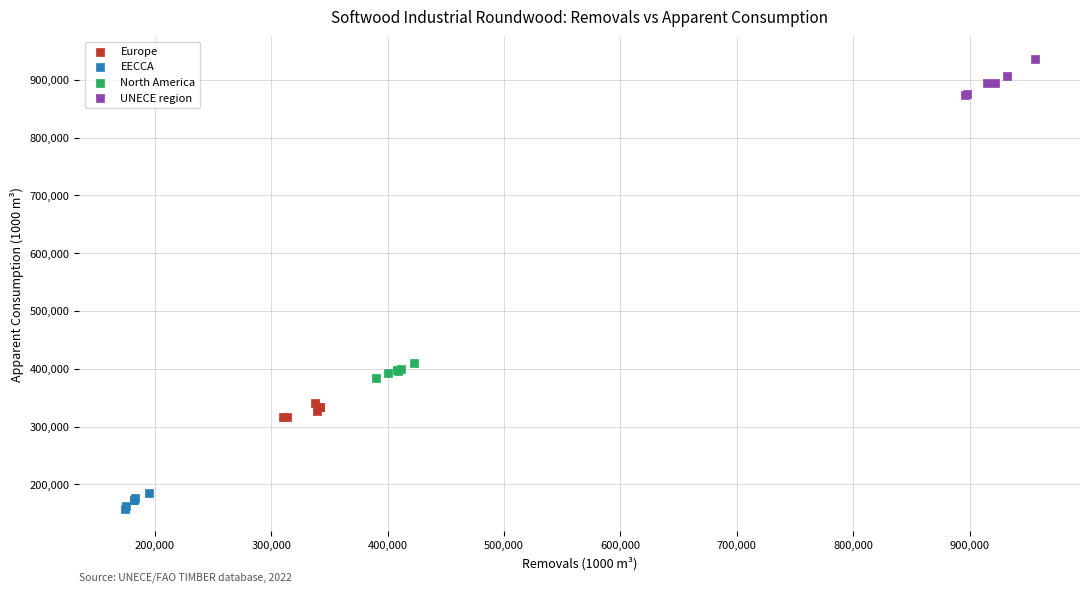

Which series contains the lowest Y value?

EECCA